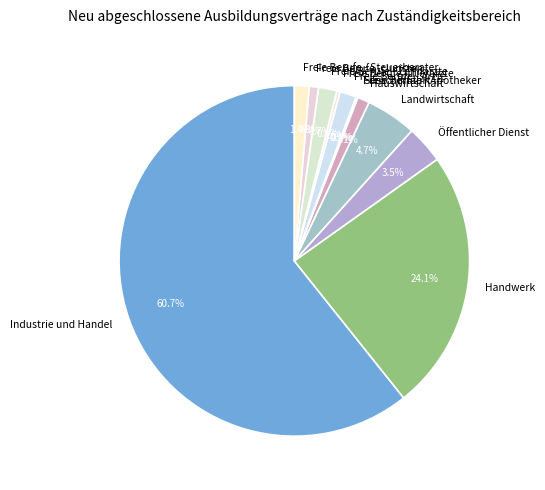

Is it true that Freie Berufe - Tierärzte is 9% of the pie?

False